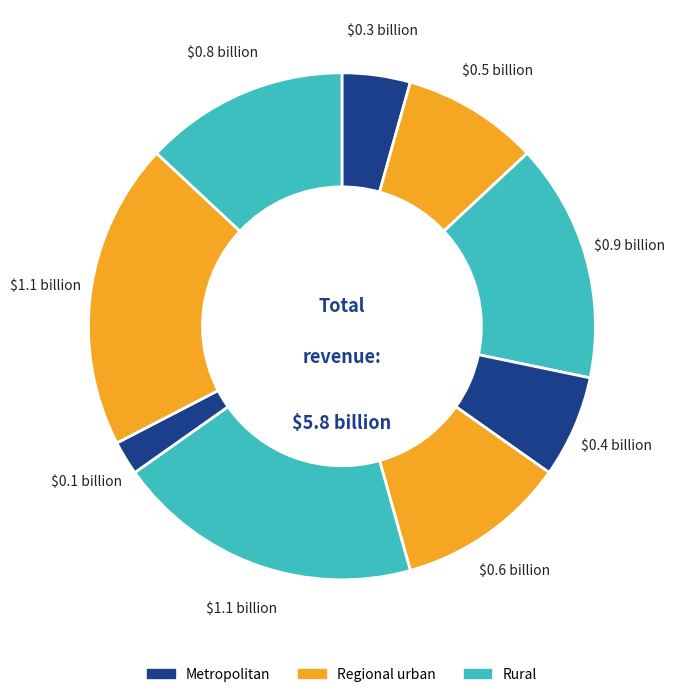

Is there a majority slice in this chart?

No